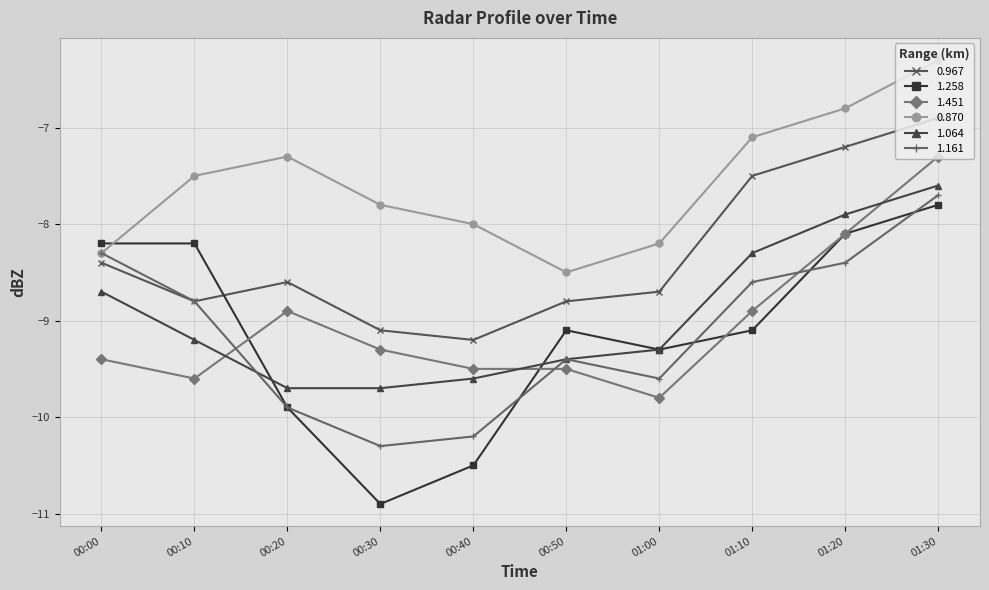

What is the label of the 5th point from the right?

00:50